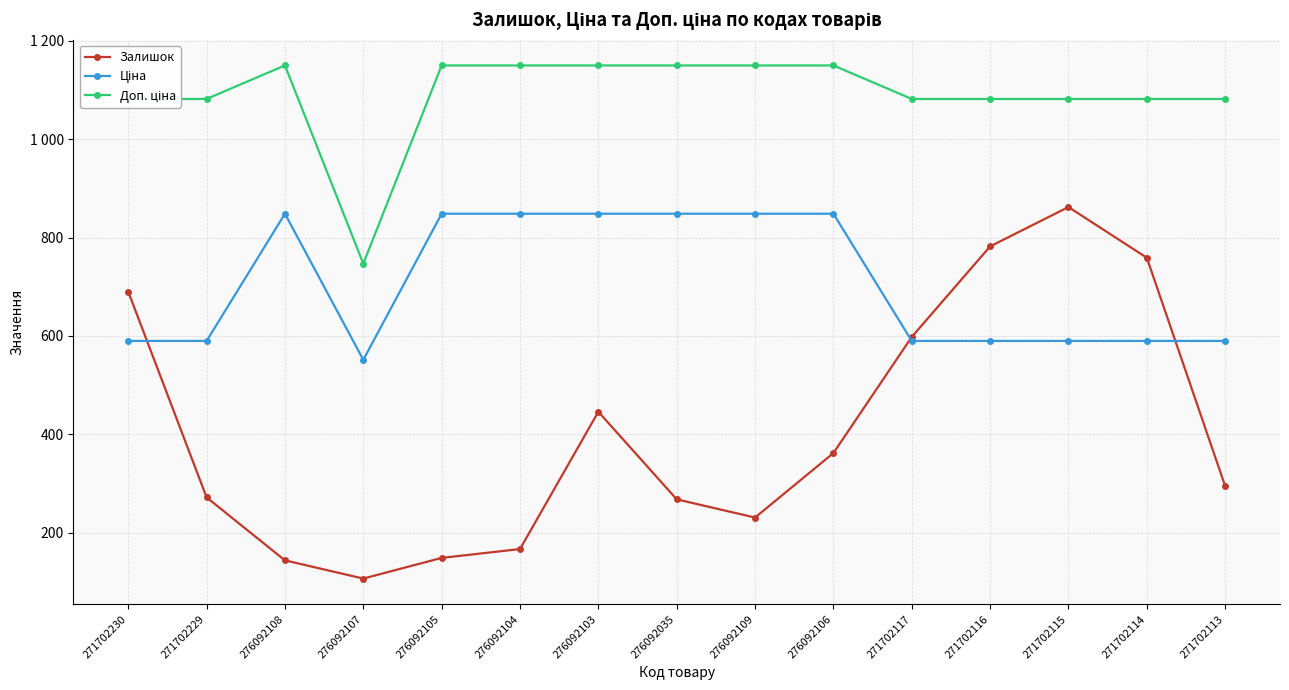

In Залишок, how many points are lower than both neighbors (excluding endpoints)?

2